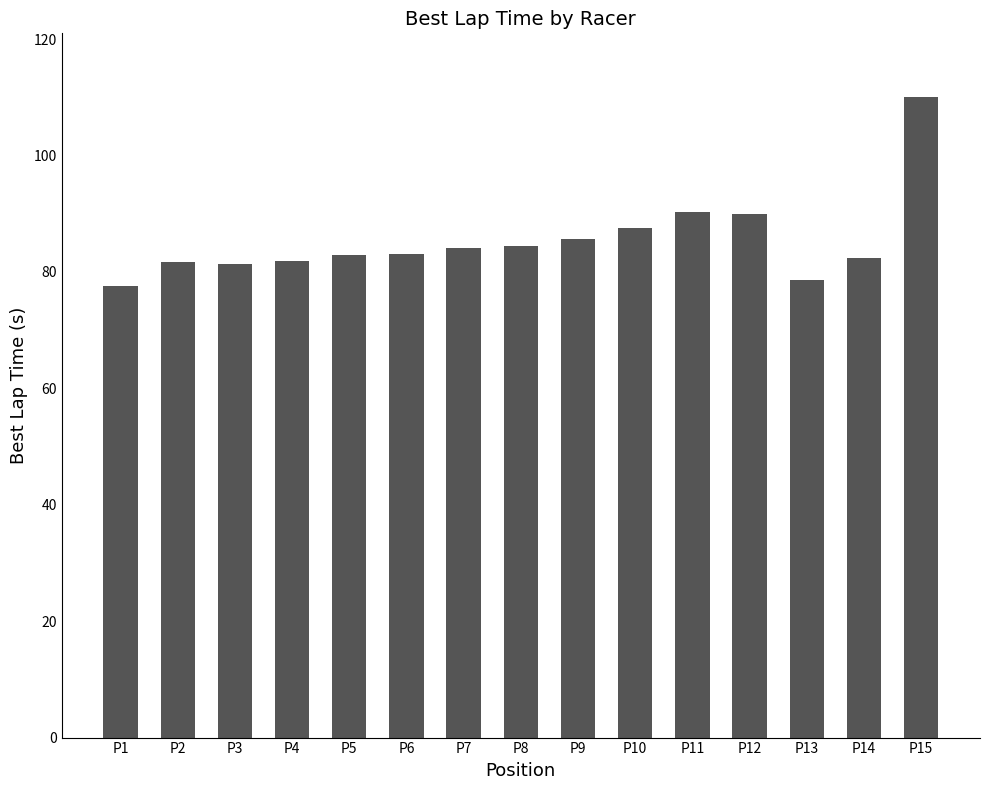

Count the number of data series in this chart.

1